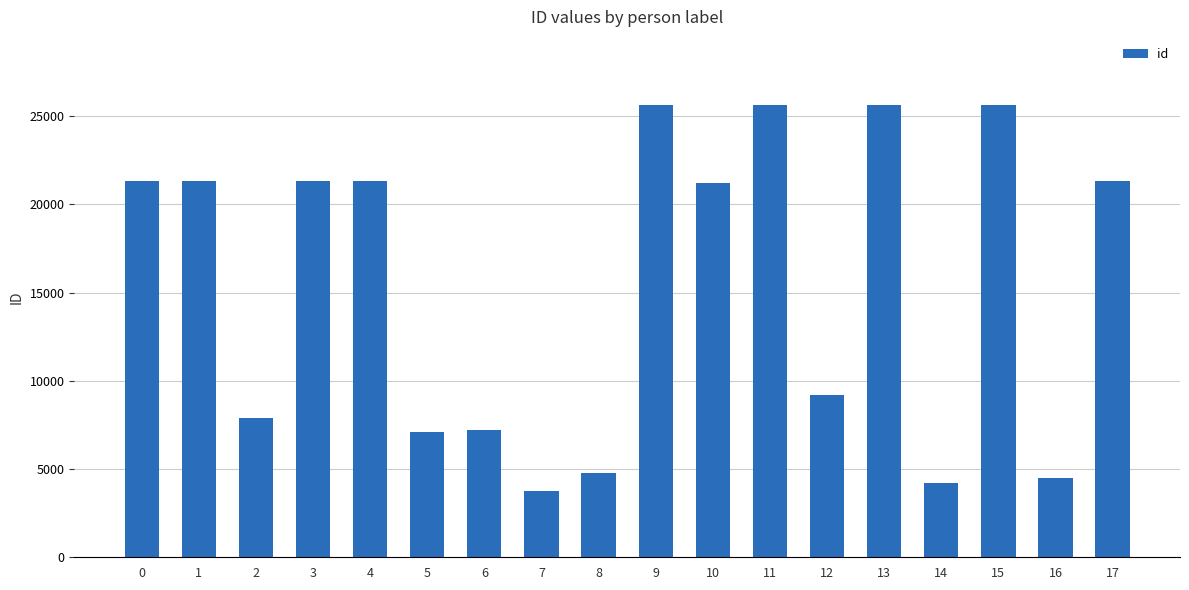

What is the value of the 2nd bar from the left?

21318